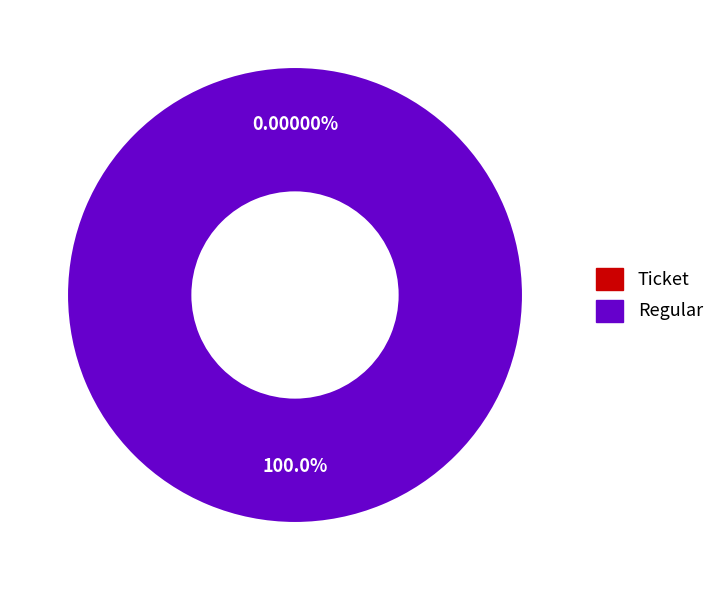

What is the smallest slice in the pie chart?

Ticket